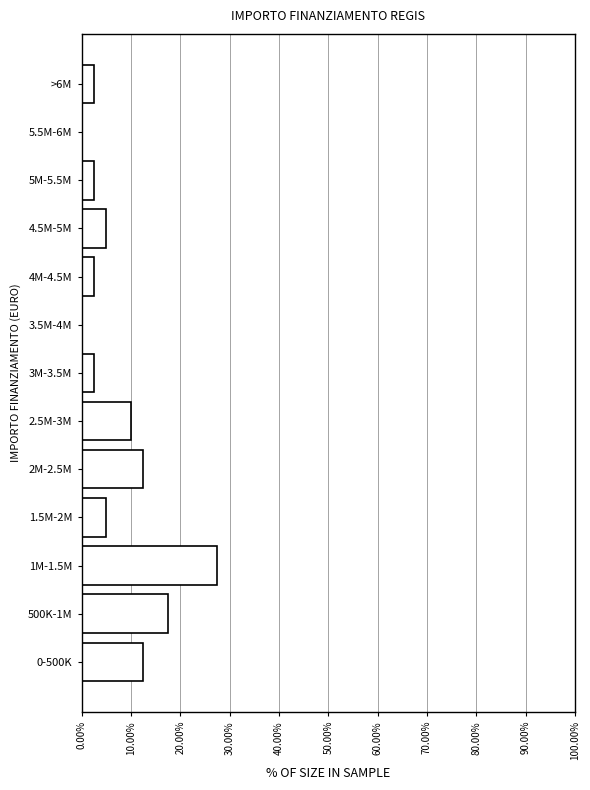

Reading bottom to top, extract all data points from this chart.

0-500K=12.5	500K-1M=17.5	1M-1.5M=27.5	1.5M-2M=5.0	2M-2.5M=12.5	2.5M-3M=10.0	3M-3.5M=2.5	3.5M-4M=0.0	4M-4.5M=2.5	4.5M-5M=5.0	5M-5.5M=2.5	5.5M-6M=0.0	>6M=2.5